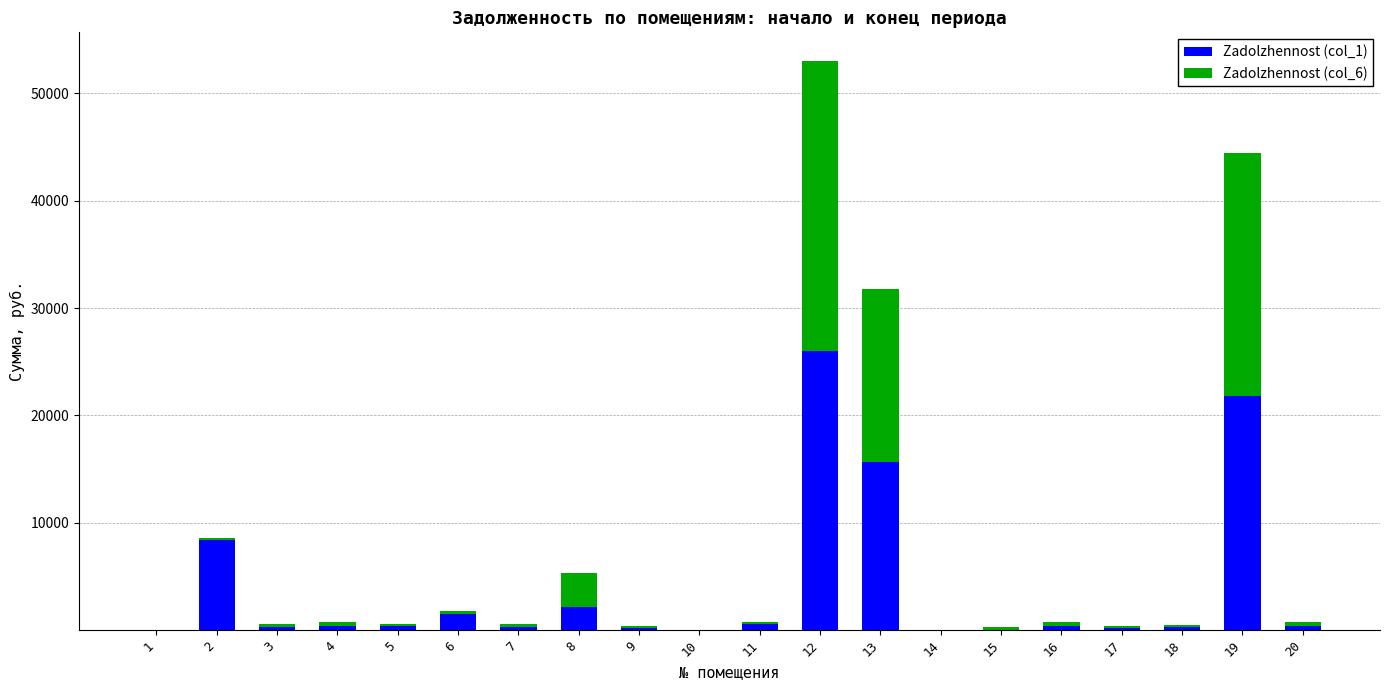

What is the maximum value for Zadolzhennost (col_1)?

25988.7